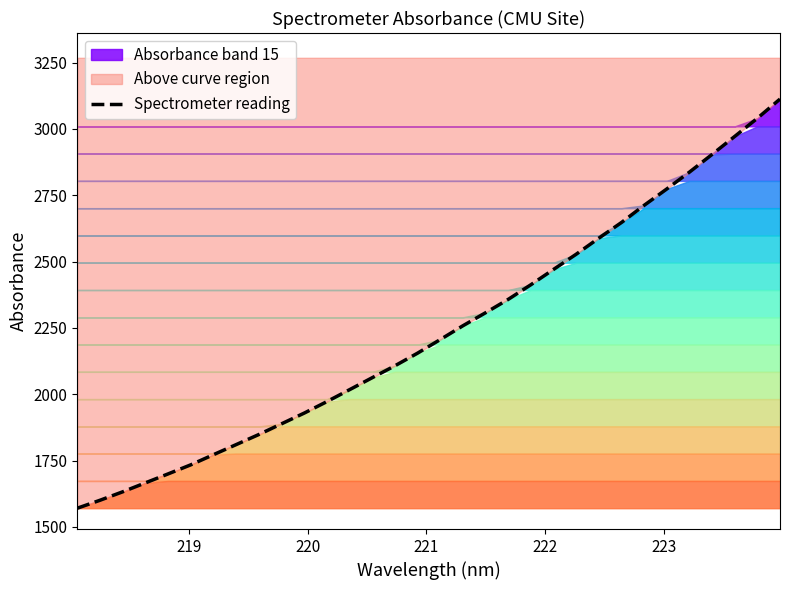

How many lines are shown in the chart?

1